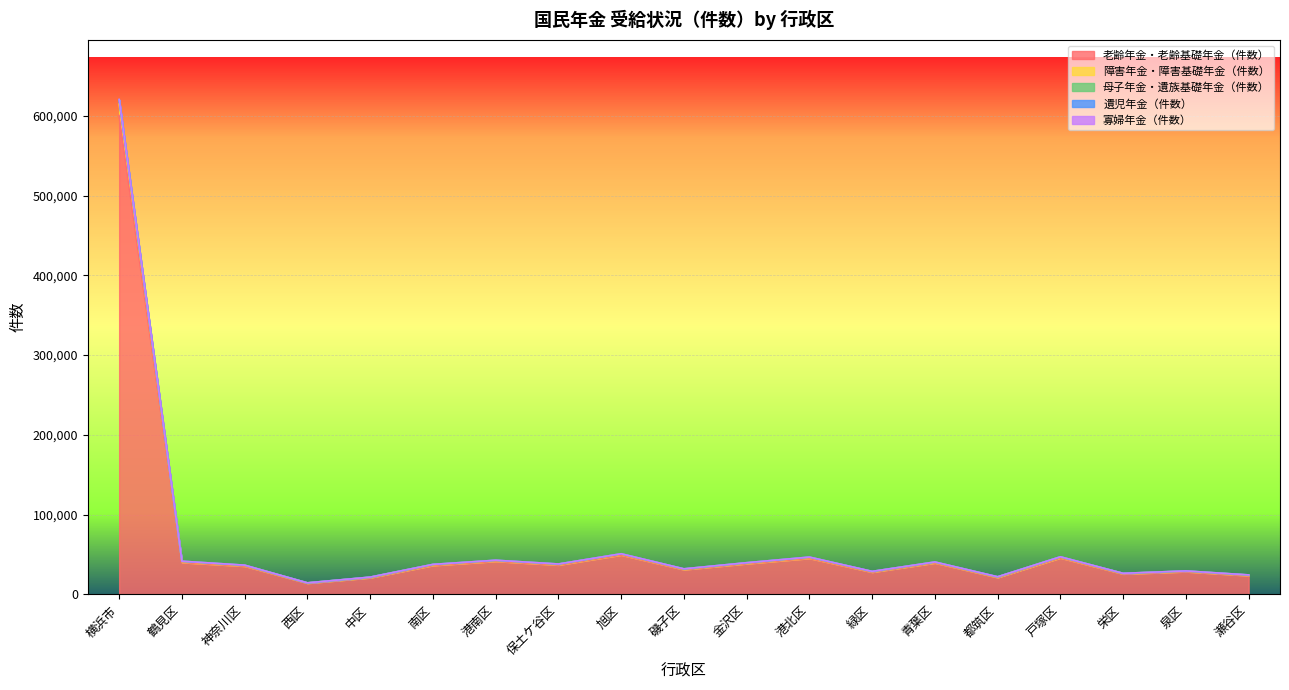

Which label corresponds to the smallest value in the chart?

西区